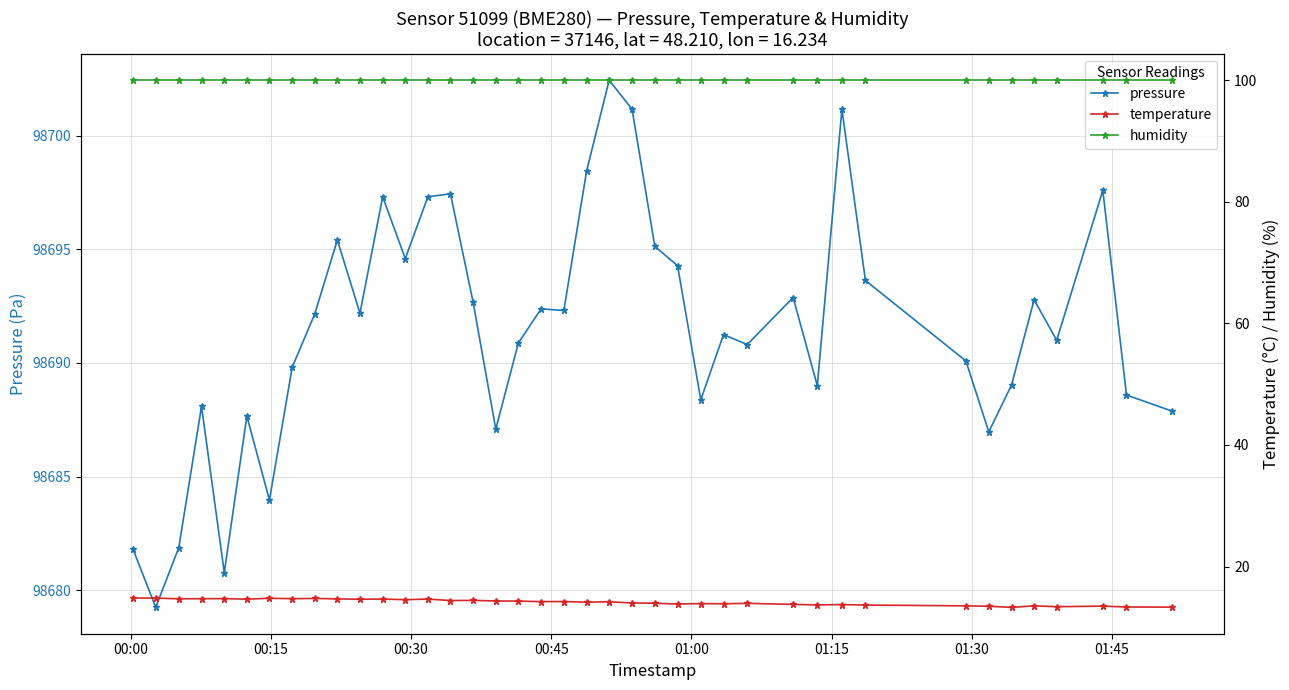

At how many categories does at least one series exceed 28777?

40